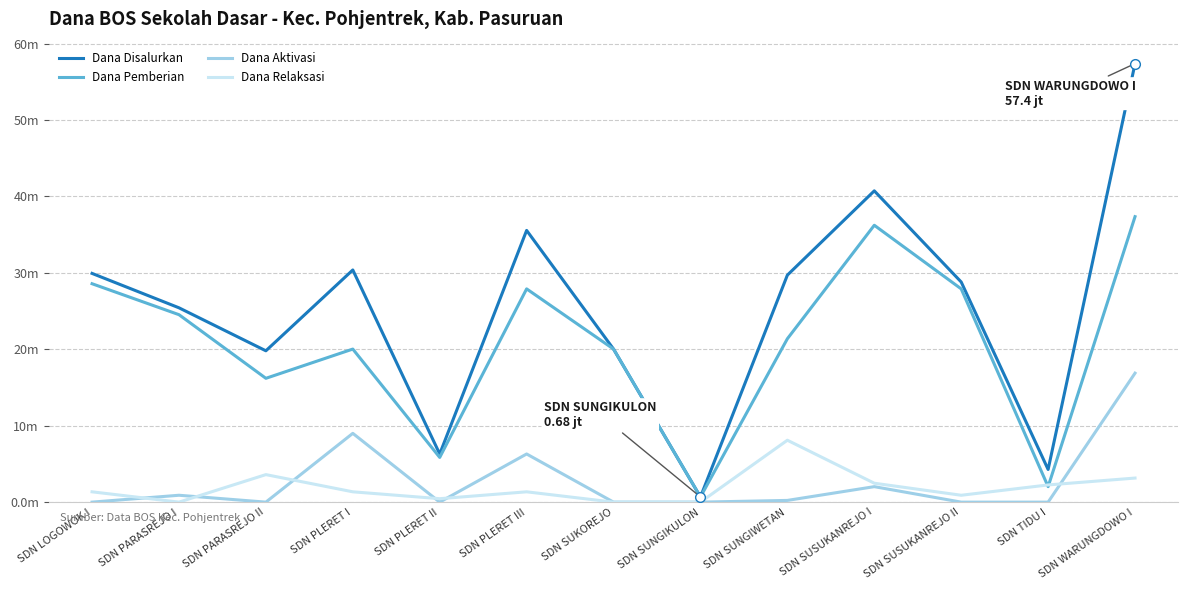

The value of Dana Pemberian at SDN PARASREJO I is 24.5. True or false?

True